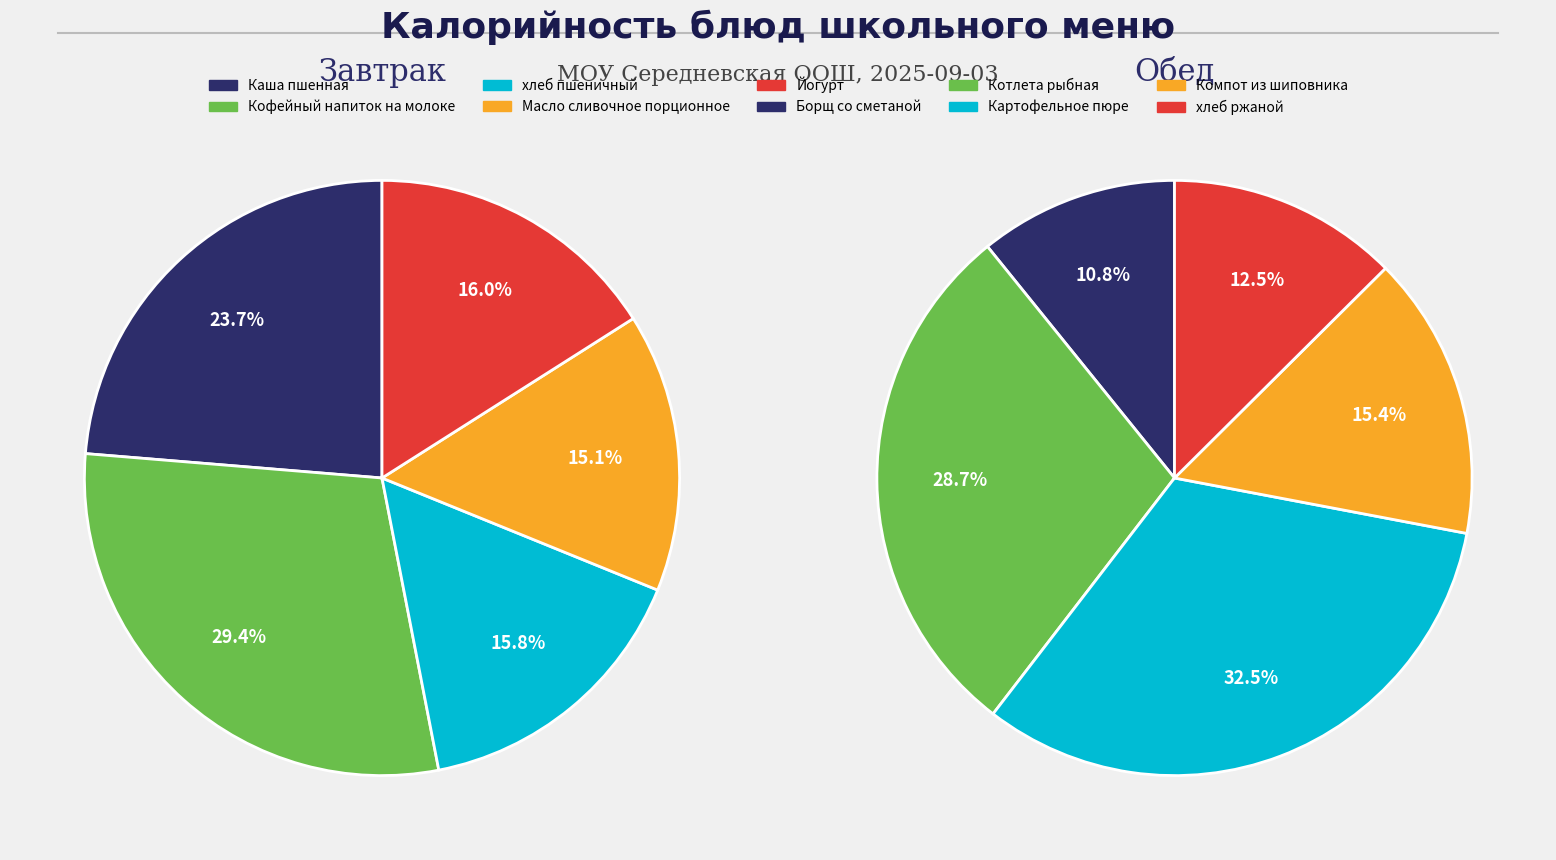

Count the number of slices in the pie.

10